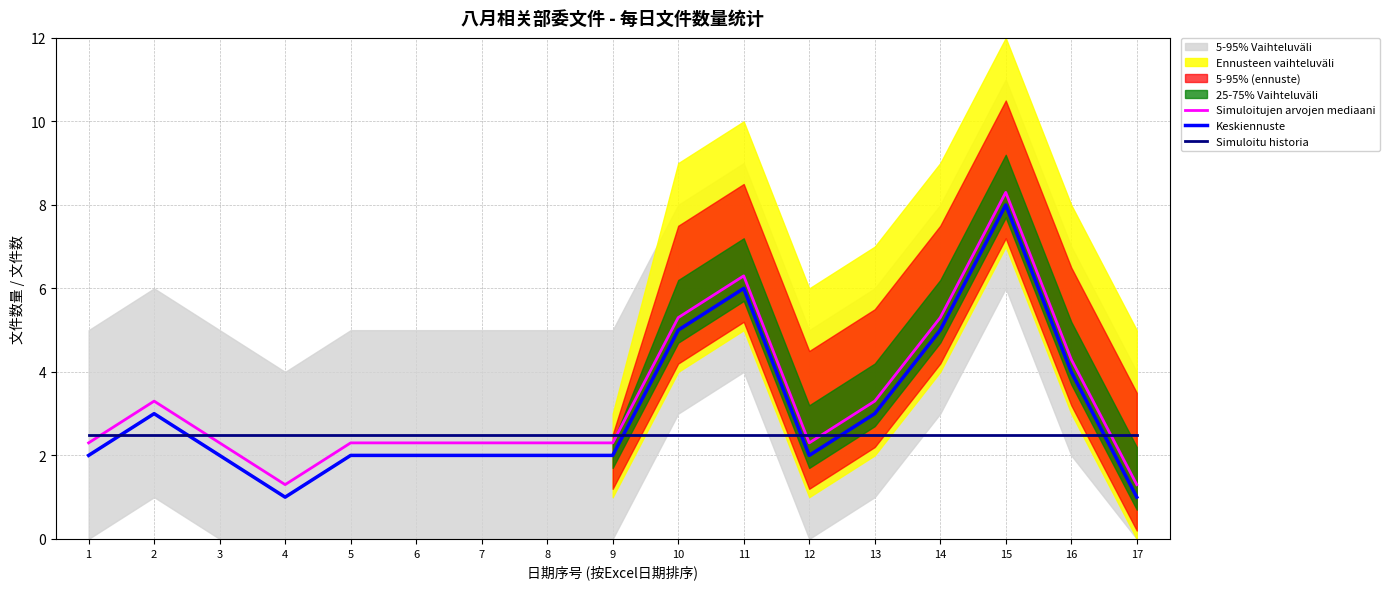

Reading right to left, extract all data points from this chart.

Simuloitujen arvojen mediaani: 1.3	4.3	8.3	5.3	3.3	2.3	6.3	5.3	2.3	2.3	2.3	2.3	2.3	1.3	2.3	3.3	2.3
Keskiennuste: 1.0	4.0	8.0	5.0	3.0	2.0	6.0	5.0	2.0	2.0	2.0	2.0	2.0	1.0	2.0	3.0	2.0
Simuloitu historia: 2.5	2.5	2.5	2.5	2.5	2.5	2.5	2.5	2.5	2.5	2.5	2.5	2.5	2.5	2.5	2.5	2.5